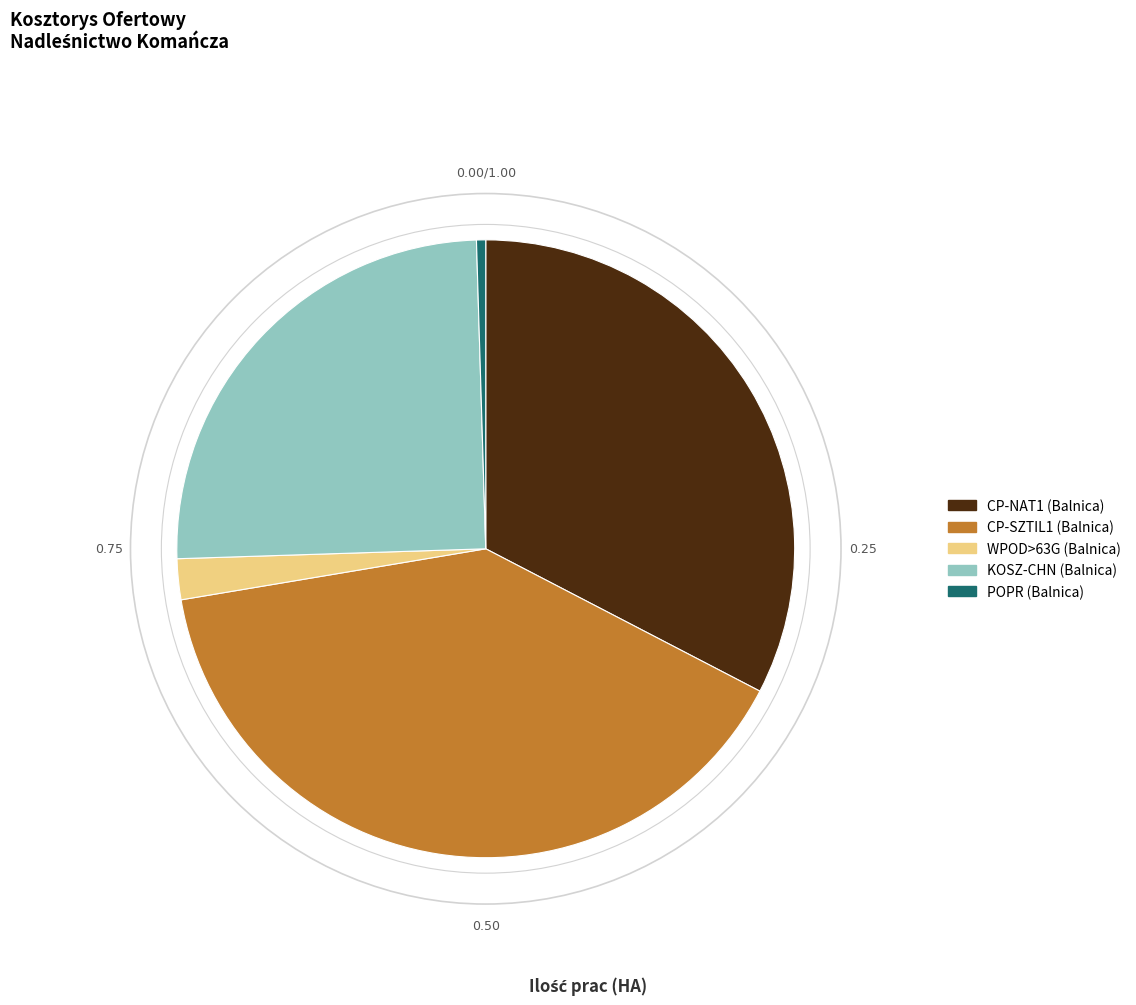

How many slices are in this pie chart?

5